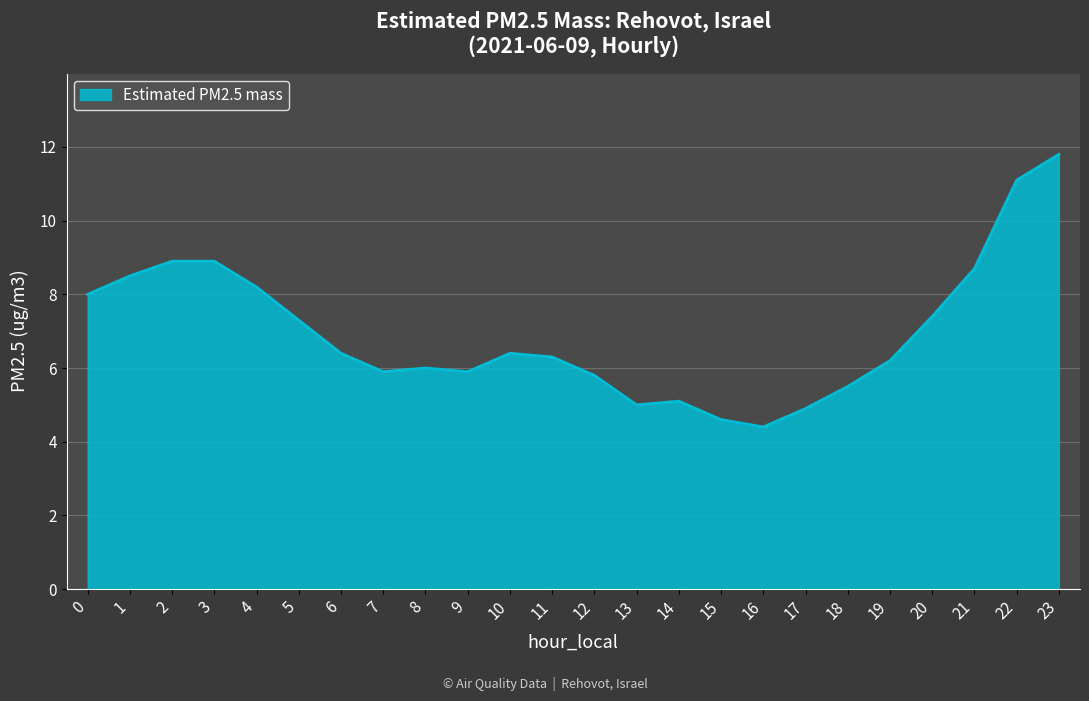

Which category has the highest value across all series?

23